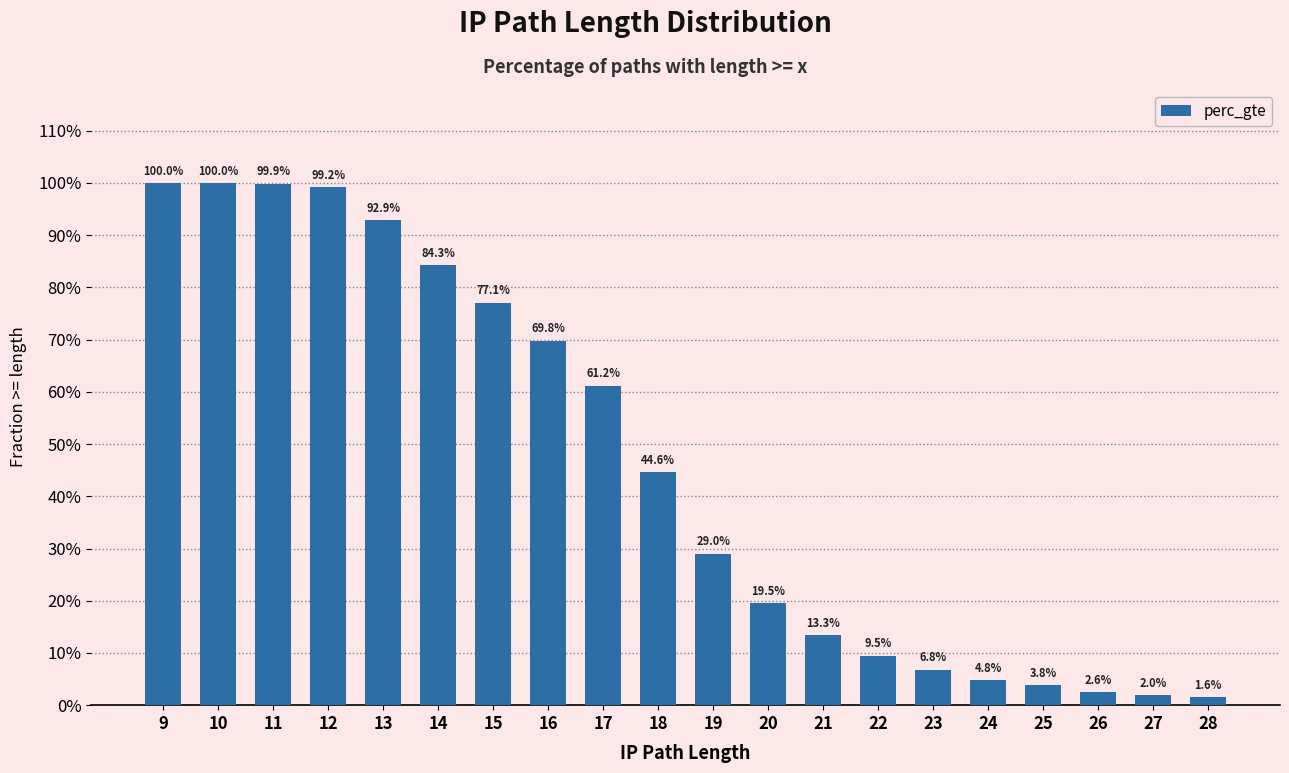

Reading left to right, transcribe all the data shown in this chart.

9=1.0	10=1.0	11=1.0	12=1.0	13=0.9	14=0.8	15=0.8	16=0.7	17=0.6	18=0.4	19=0.3	20=0.2	21=0.1	22=0.1	23=0.1	24=0.0	25=0.0	26=0.0	27=0.0	28=0.0